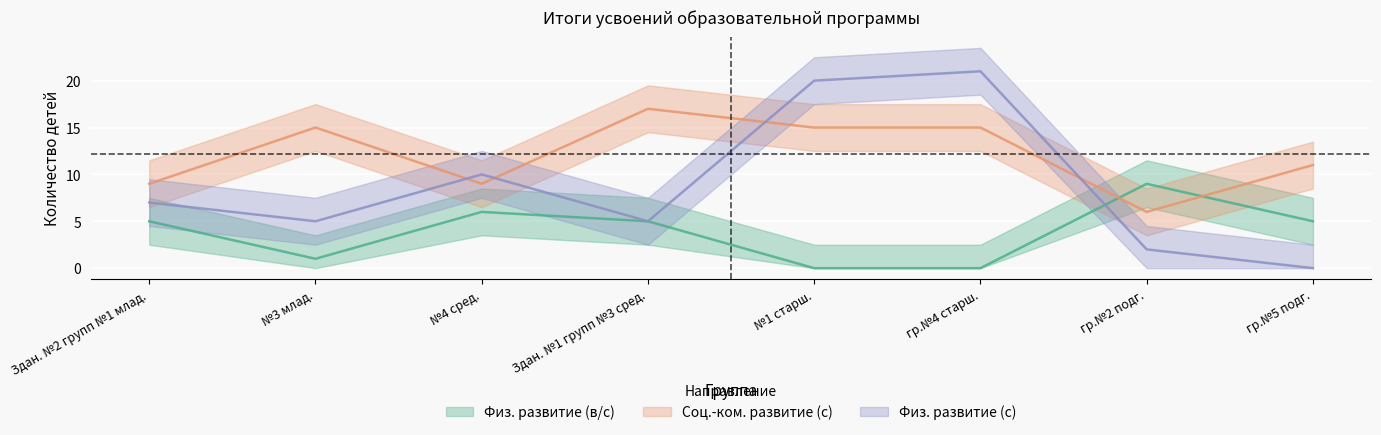

Which series has the widest spread of values?

Физ. развитие (с)